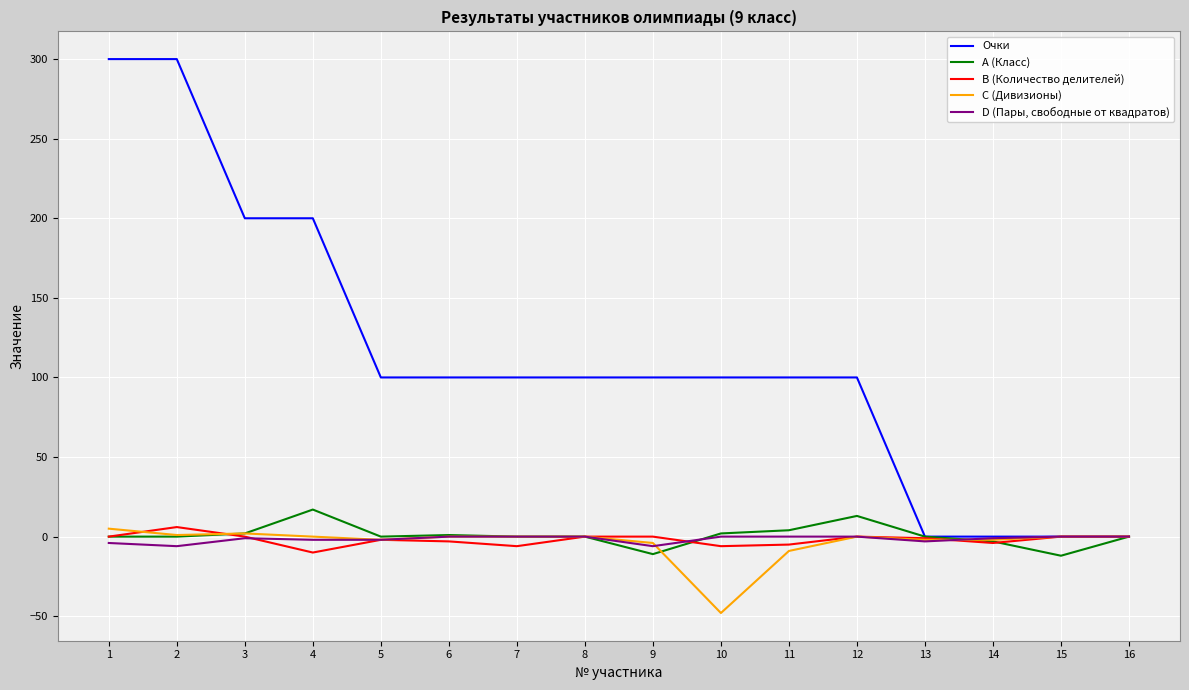

Rank the series by their maximum value, from lowest to highest.

D (Пары, свободные от квадратов), C (Дивизионы), B (Количество делителей), A (Класс), Очки